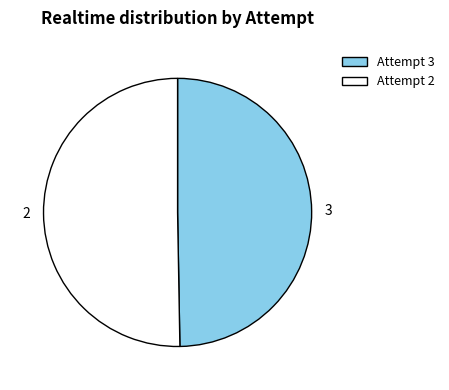

Does 2 represent more than half of the total?

Yes